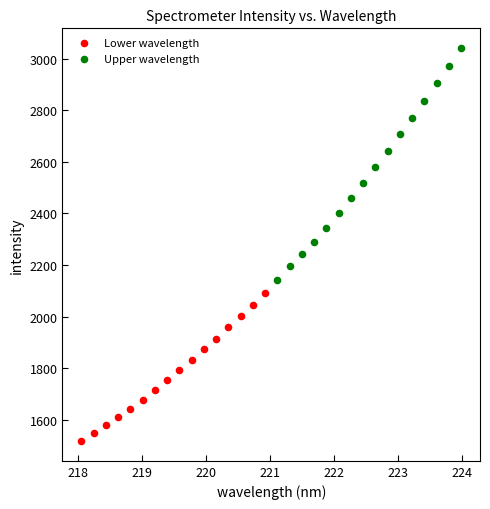

Which series contains the highest Y value?

Upper wavelength